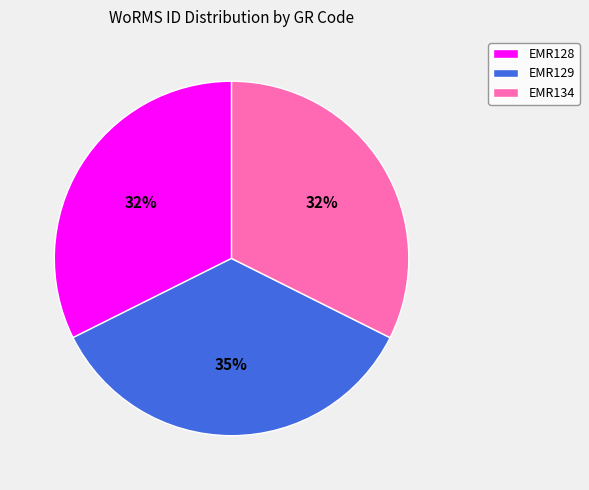

Do EMR128 and EMR129 together represent more than half of the pie?

Yes